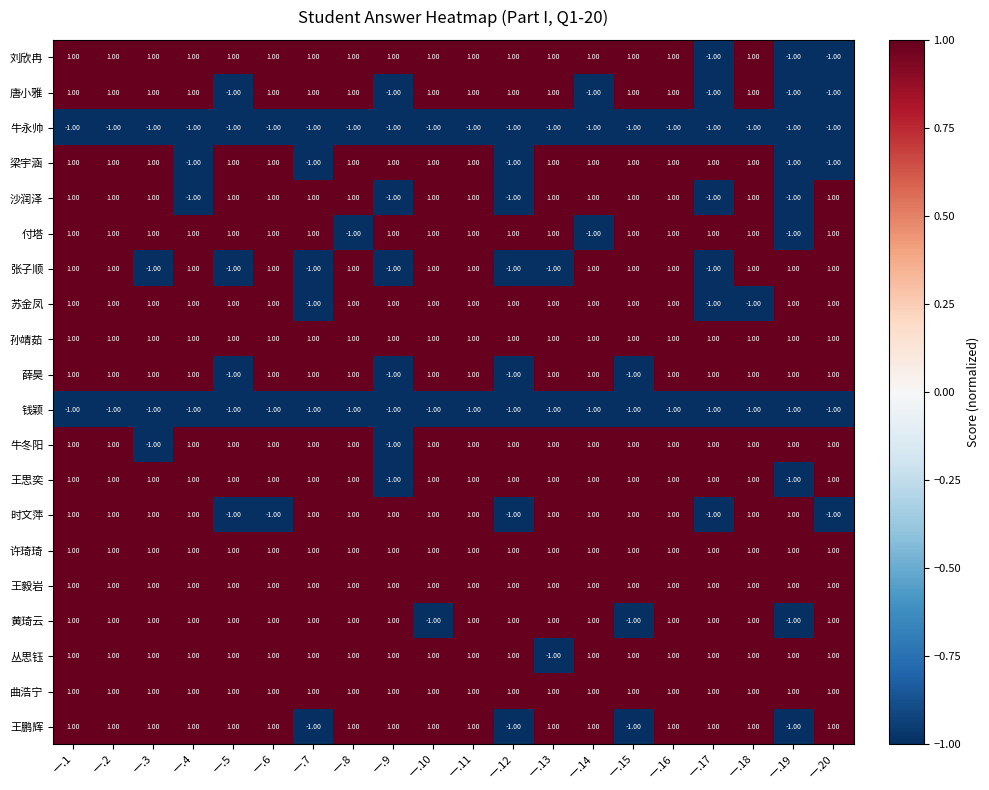

Is the value of 王思奕 at 一.9 greater than the value of 孙靖茹 at 一.11?

No